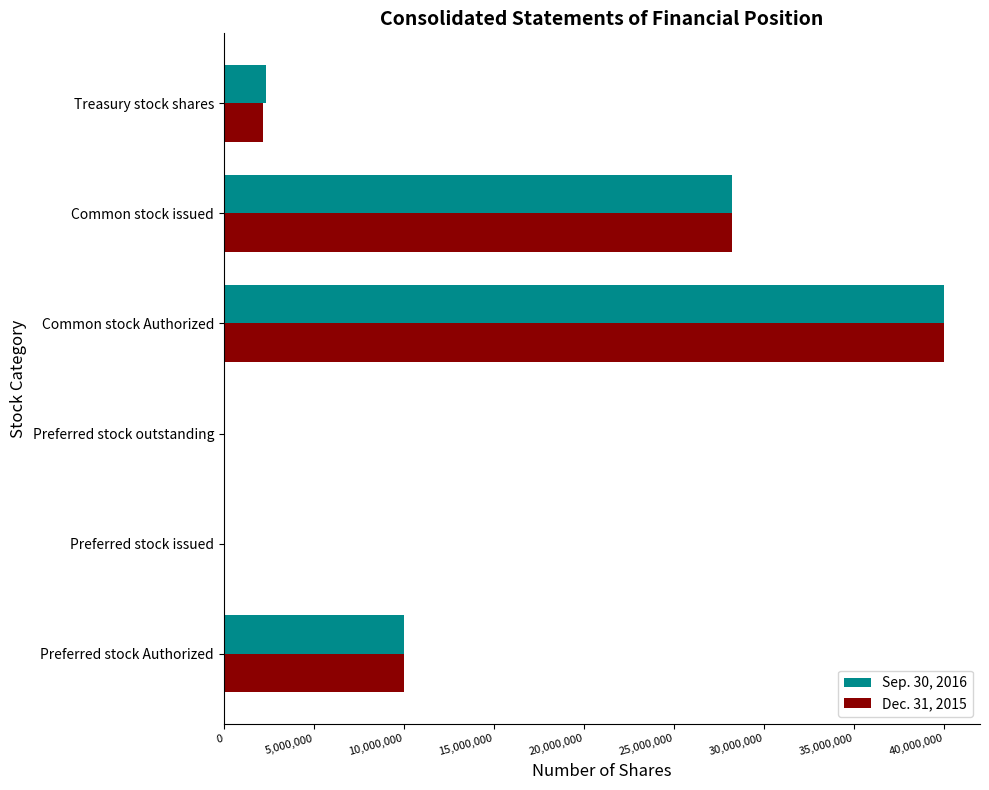

At which label does Dec. 31, 2015 reach its peak?

Common stock Authorized